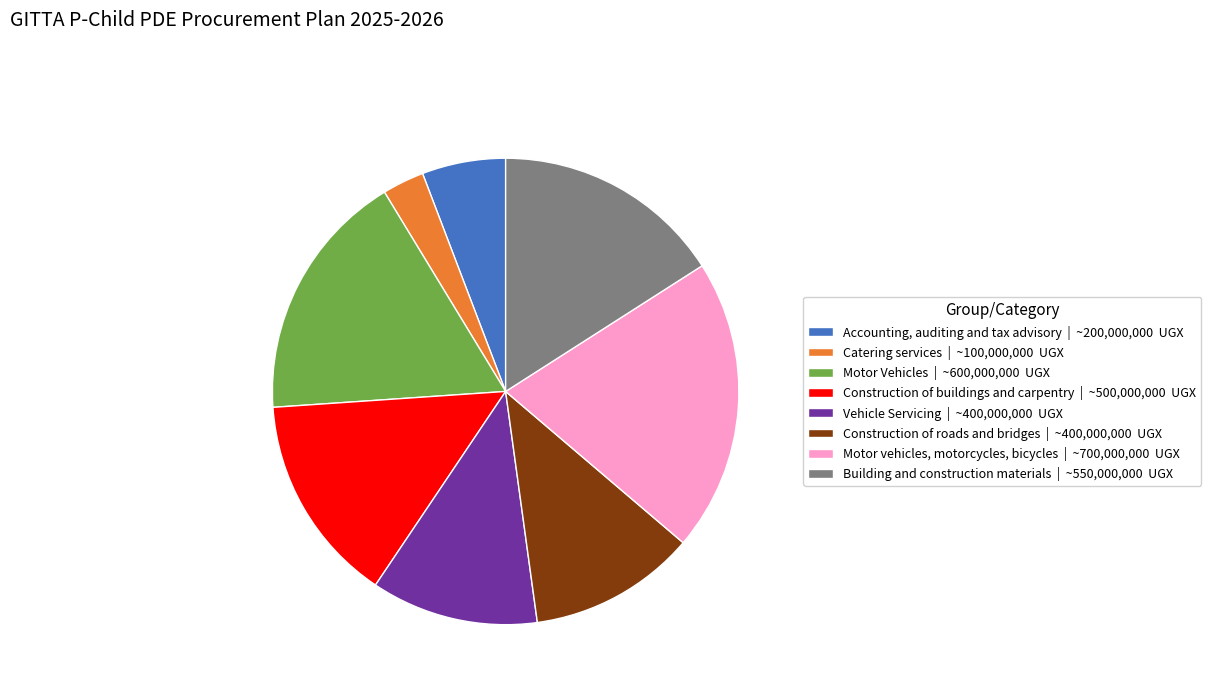

Does Building and construction materials | ~550,000,000 UGX represent more than half of the total?

No